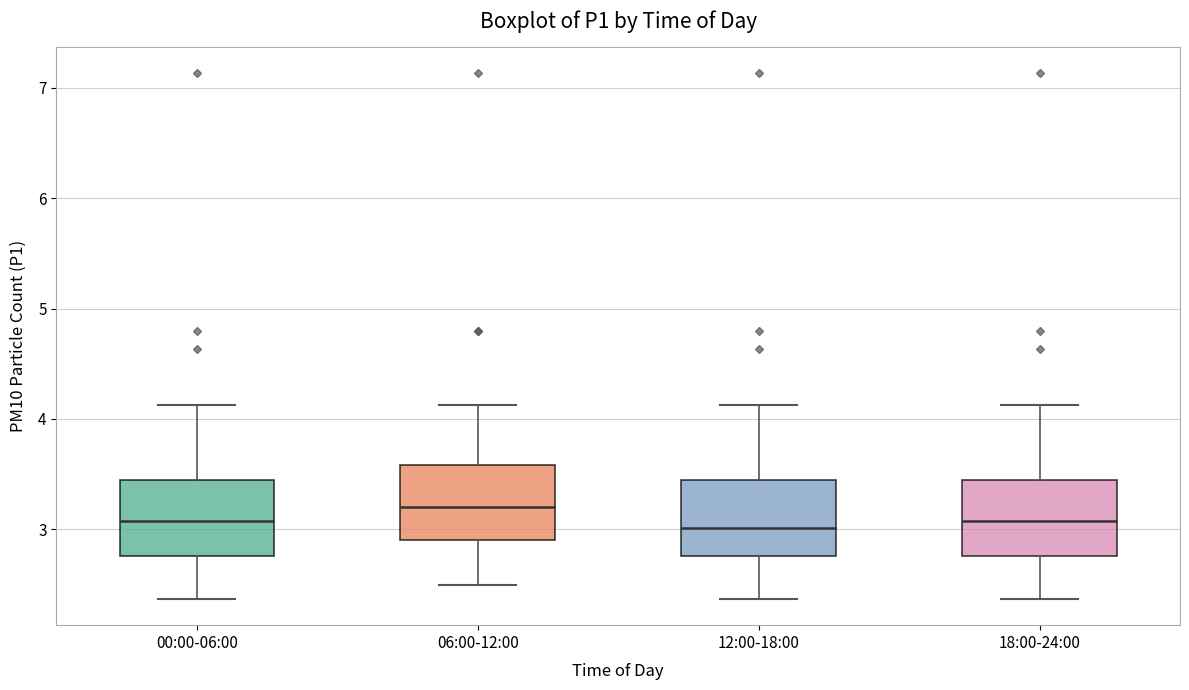

Reading left to right, transcribe this box plot: for each box, give where its median line is, the range the box spans, and where its two whiskers end, as read against the y-axis. The values are not printed on the chart, so give them approximately, as read against the axis.

00:00-06:00: median 3.1, box 2.8 to 3.4, whiskers 2.4 to 4.1
06:00-12:00: median 3.2, box 2.9 to 3.6, whiskers 2.5 to 4.1
12:00-18:00: median 3.0, box 2.8 to 3.4, whiskers 2.4 to 4.1
18:00-24:00: median 3.1, box 2.8 to 3.4, whiskers 2.4 to 4.1